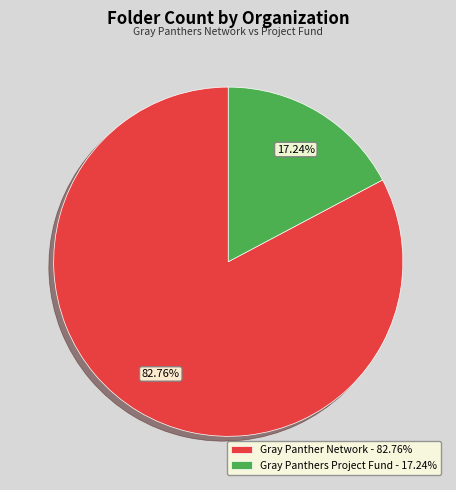

Which slice is the smallest?

Gray Panthers Project Fund